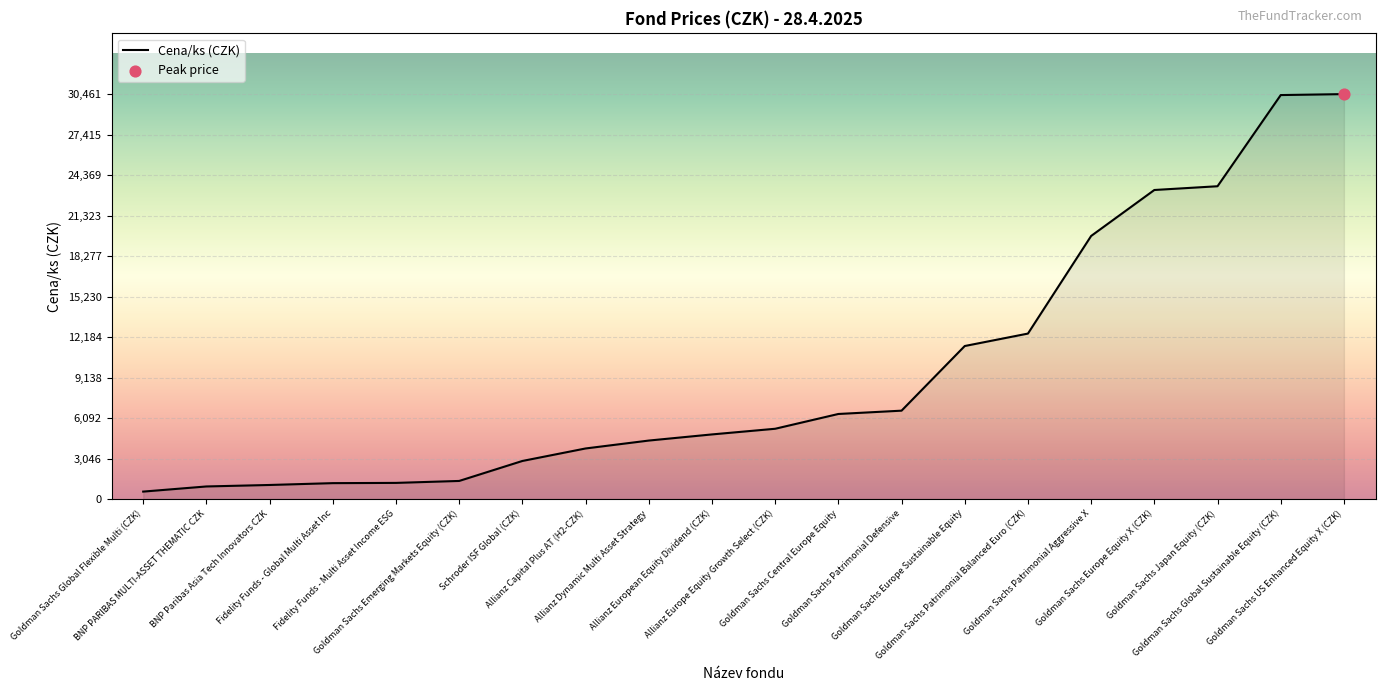

What is the change in value from Allianz Europe Equity Growth Select (CZK) to Goldman Sachs Patrimonial Aggressive X?

+14505.3